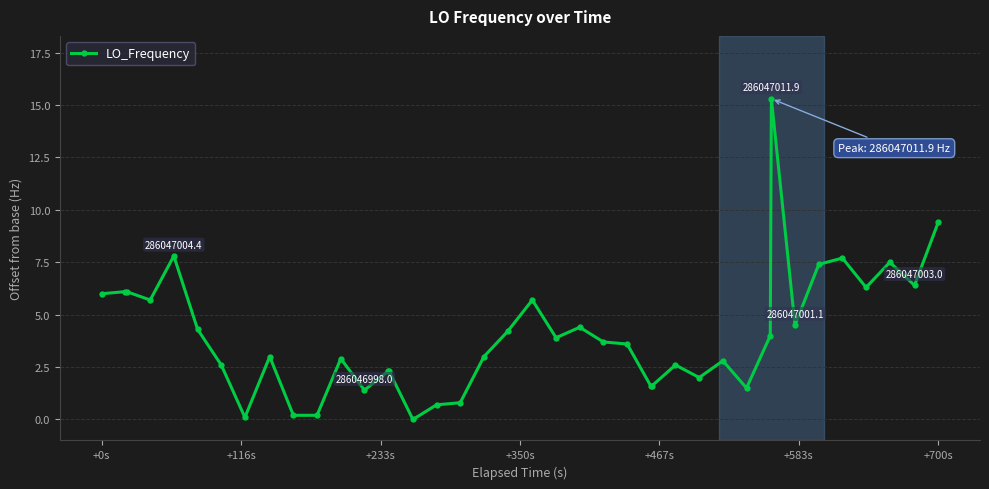

What is the maximum value shown in the chart?

15.3